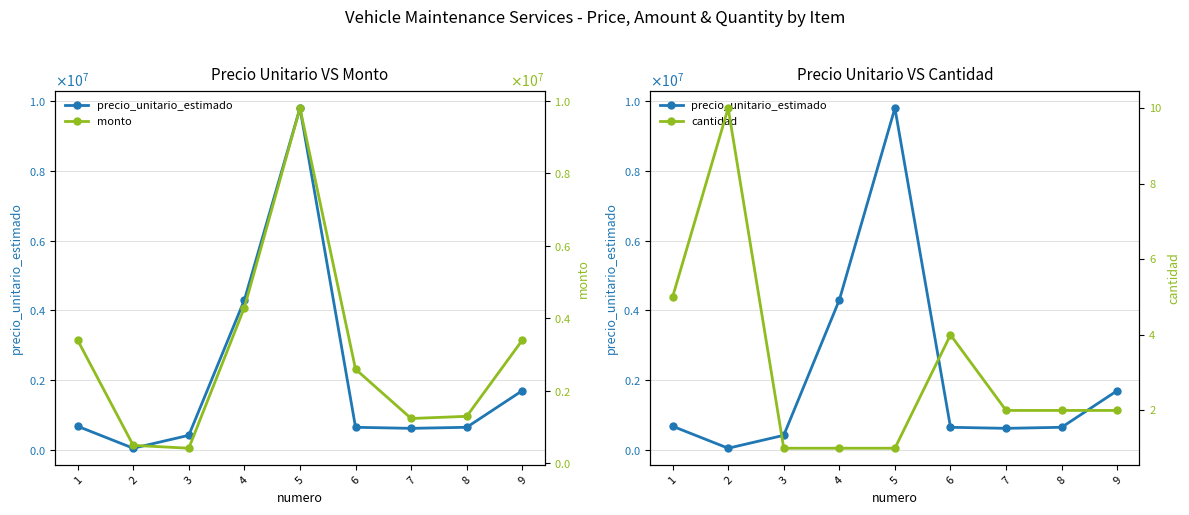

Is the value of monto at 2 greater than the value of cantidad at 6?

Yes